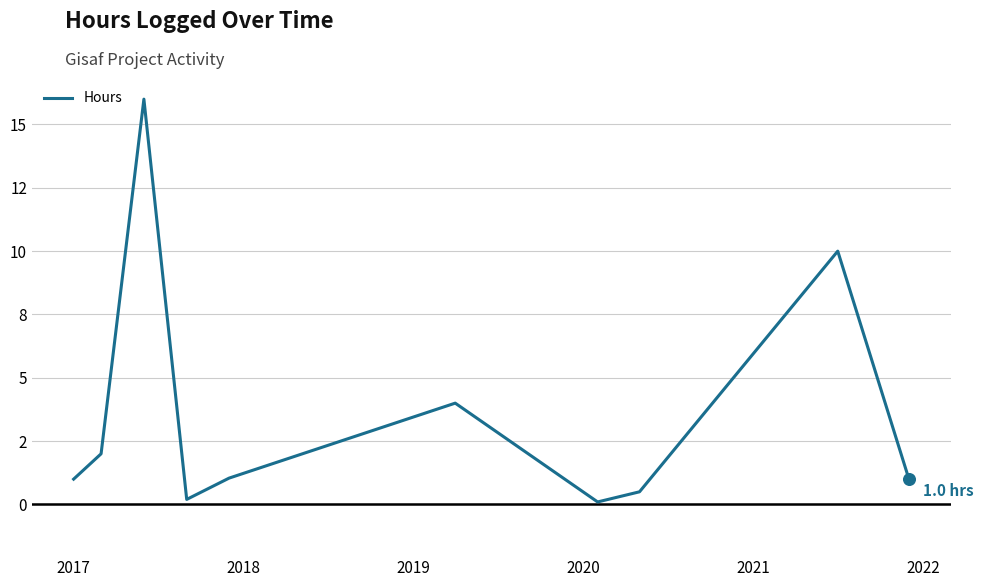

Does the chart have visible grid lines?

Yes